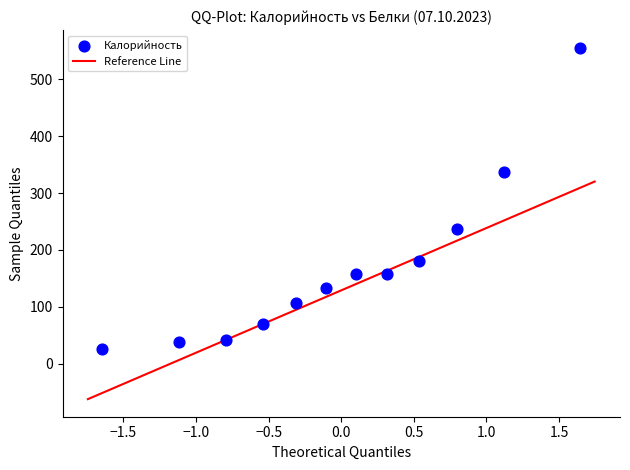

What is the range of Y values (max minus min)?

530